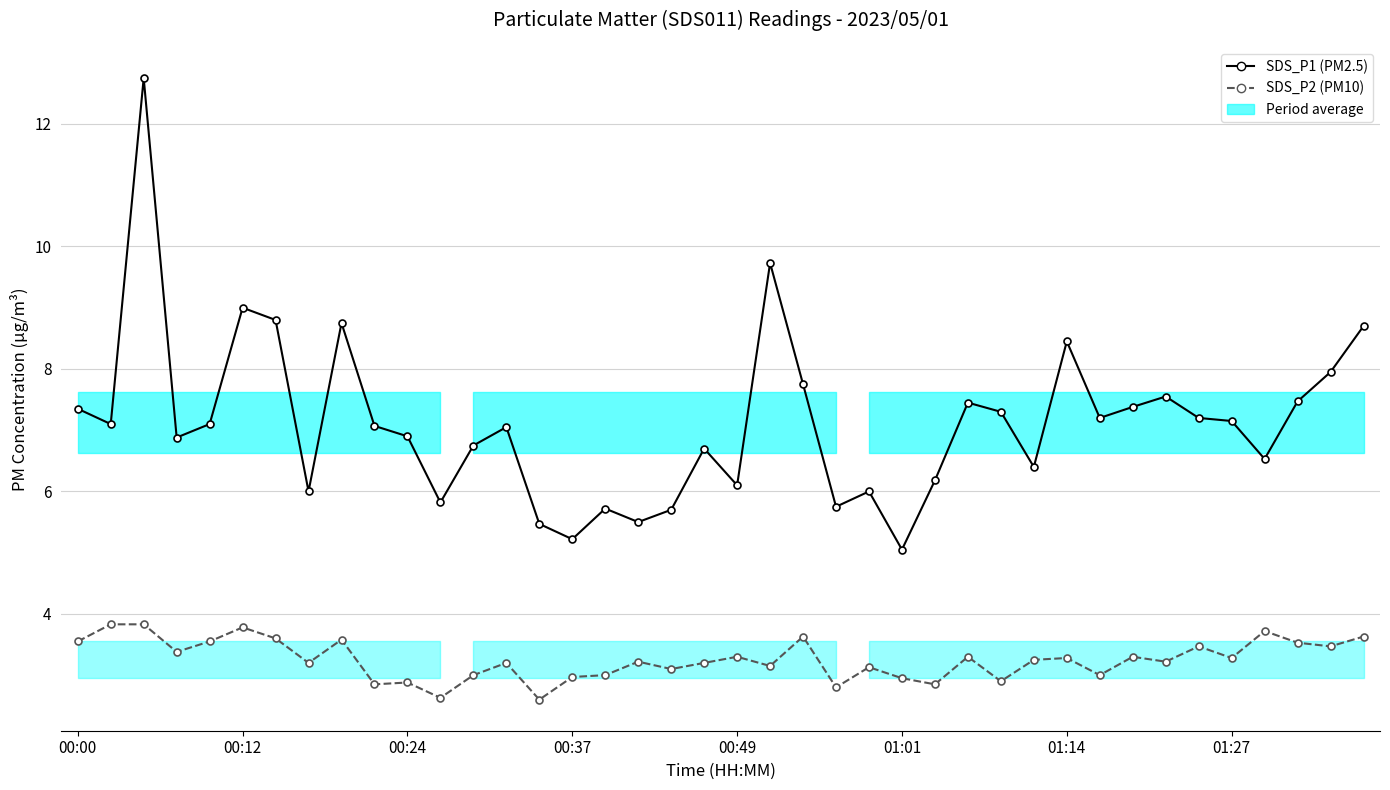

Which series has the largest range (max minus min)?

SDS_P1 (PM2.5)